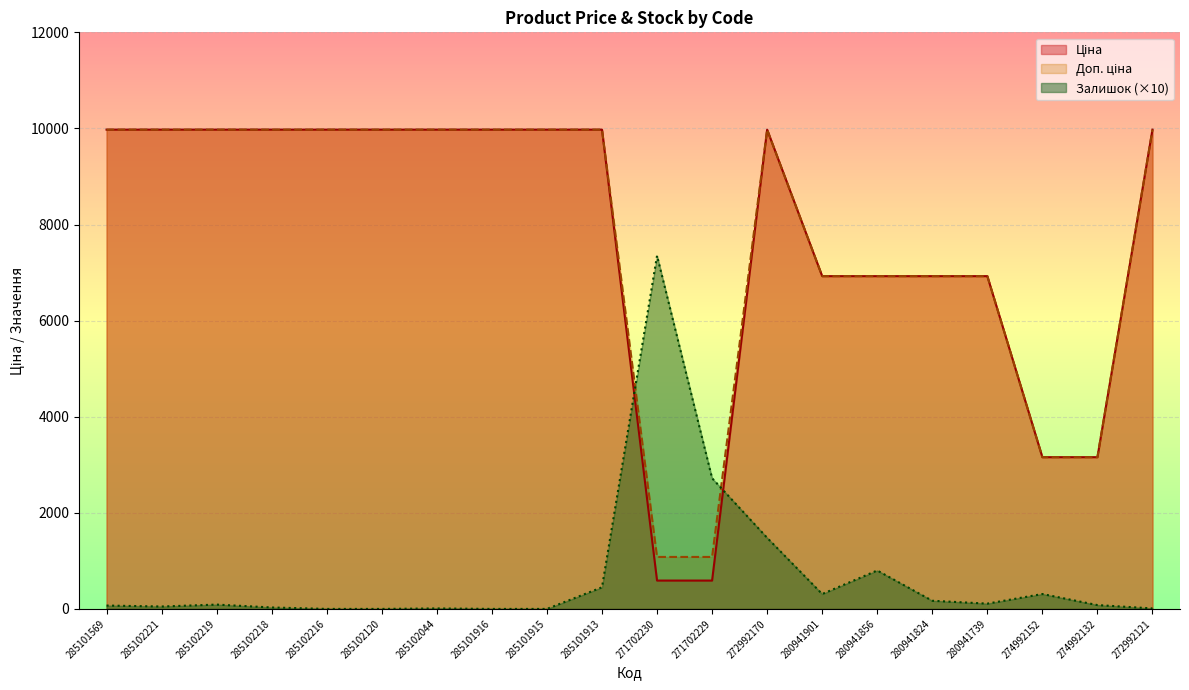

What are all the series names shown in the legend?

Ціна, Доп. ціна, Залишок